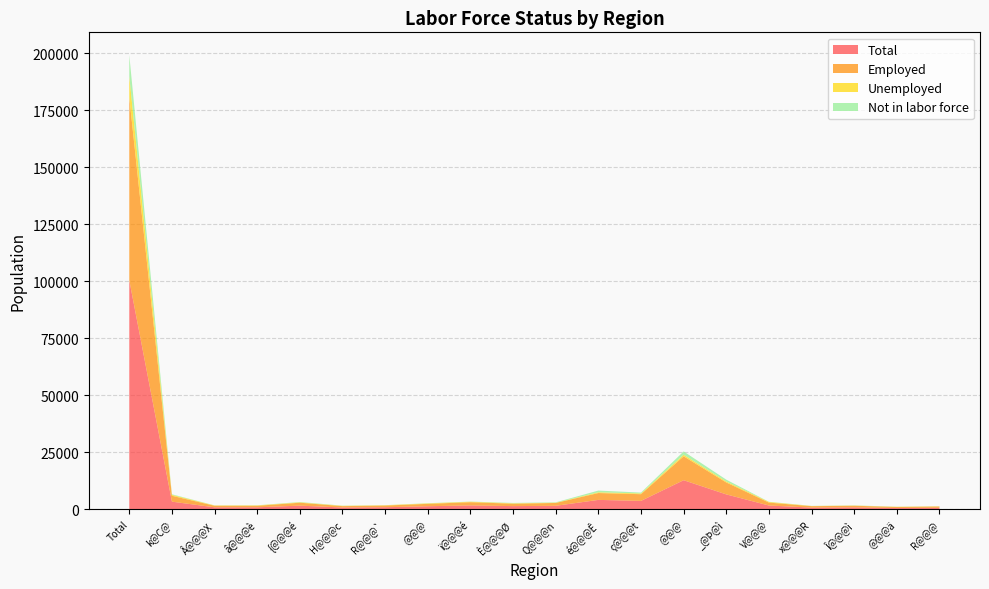

Reading left to right, what are all the values shown in this chart?

Total: Total=100461	k@C@=3377	Â@@@X=895	â@@@è=902	{@@@é=1626	H@@@c=822	R@@@`=932	@@@=1366	ï@@@é=1722	È@@@Ø=1424	Q@@@n=1555	é@@@Ê=4148	ç@@@t=3710	@@@=12780	_@Þ@ì=6556	V@@@=1687	x@@@R=768	Î@@@ì=874	@@@ä=582	R@@@=688
Employed: Total=80244	k@C@=2577	Â@@@X=681	â@@@è=657	{@@@é=1289	H@@@c=590	R@@@`=742	@@@=1052	ï@@@é=1410	È@@@Ø=1061	Q@@@n=1249	é@@@Ê=3012	ç@@@t=2939	@@@=10486	_@Þ@ì=5234	V@@@=1278	x@@@R=627	Î@@@ì=701	@@@ä=465	R@@@=555
Unemployed: Total=9279	k@C@=414	Â@@@X=136	â@@@è=174	{@@@é=176	H@@@c=129	R@@@`=126	@@@=198	ï@@@é=217	È@@@Ø=176	Q@@@n=111	é@@@Ê=334	ç@@@t=325	@@@=680	_@Þ@ì=434	V@@@=290	x@@@R=75	Î@@@ì=90	@@@ä=75	R@@@=102
Not in labor force: Total=9218	k@C@=248	Â@@@X=38	â@@@è=53	{@@@é=132	H@@@c=86	R@@@`=38	@@@=79	ï@@@é=61	È@@@Ø=156	Q@@@n=167	é@@@Ê=743	ç@@@t=381	@@@=1453	_@Þ@ì=803	V@@@=70	x@@@R=54	Î@@@ì=75	@@@ä=35	R@@@=22